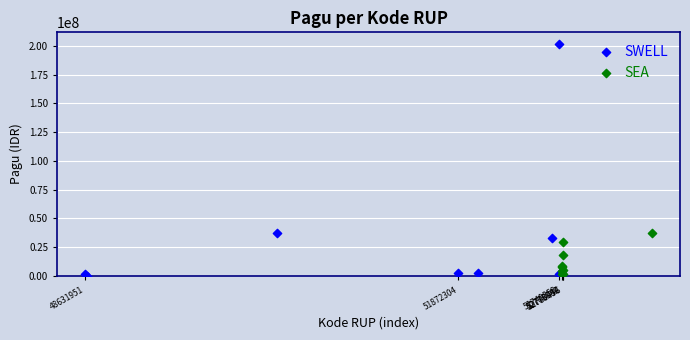

Which series has the widest spread of Y values?

SWELL